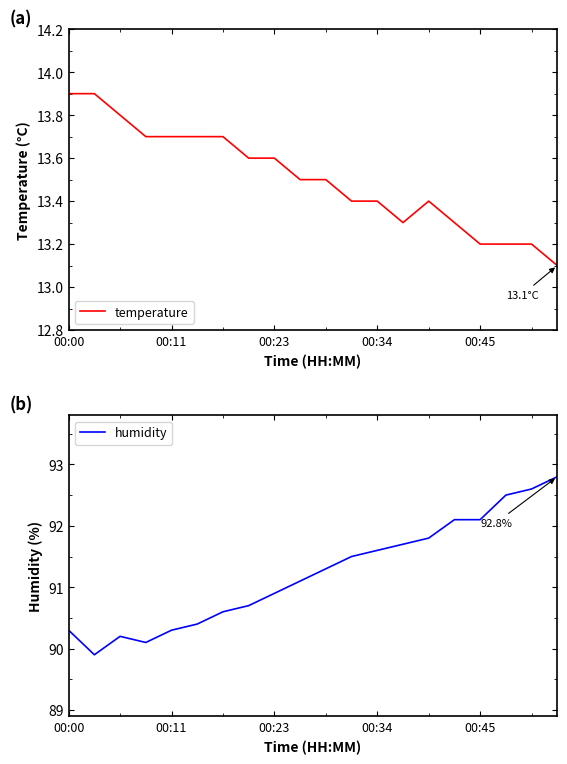

Does the chart display data point markers on the line(s)?

No